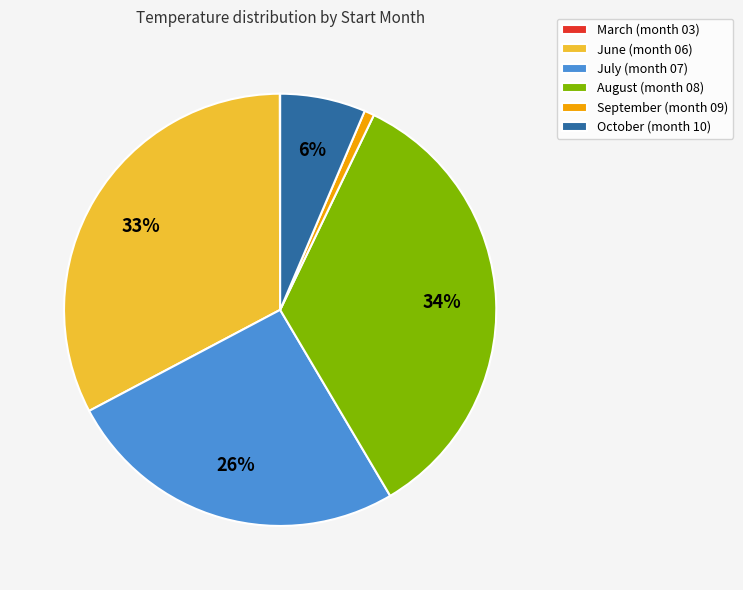

To the nearest percent, what is the difference between the largest and smallest slice percentages?

34%